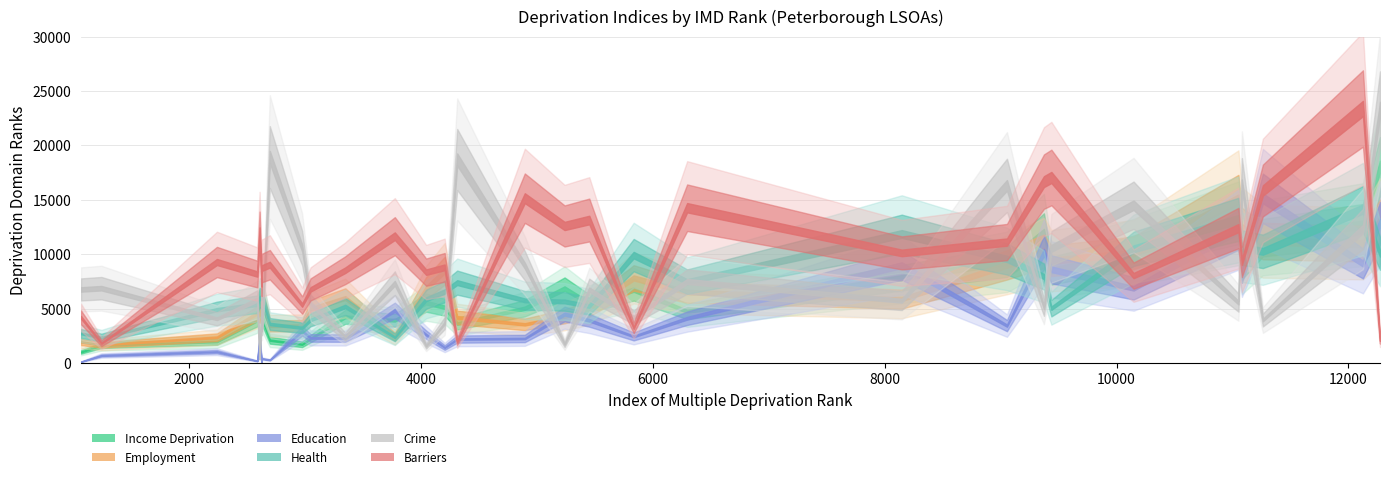

Reading left to right, list all the values displayed in this chart.

Income Deprivation: 1246=1623	1070=1012	2242=1974	2590=3954	2610=5825	2628=3671	2630=4145	2698=2096	2977=1724	3050=2250	3349=4251	3776=3928	4046=5548	4206=5127	4314=3625	4897=5038	5240=6842	5453=5483	5836=6747	6297=4742	8148=7849	9055=9297	9374=11970	9438=8471	10147=10203	11051=12837	11081=9042	11262=11522	12125=12714	12272=18056
Employment: 1246=1671	1070=1936	2242=2371	2590=4580	2610=4334	2628=5334	2630=6130	2698=3413	2977=3436	3050=4984	3349=5973	3776=2430	4046=6872	4206=8483	4314=4192	4897=3555	5240=4289	5453=5026	5836=7819	6297=6517	8148=5875	9055=9025	9374=10268	9438=9413	10147=10115	11051=15039	11081=12401	11262=11208	12125=10976	12272=13062
Education: 1246=693	1070=121	2242=1039	2590=188	2610=2390	2628=28	2630=407	2698=285	2977=2962	3050=2304	3349=2293	3776=4827	4046=2604	4206=1427	4314=2199	4897=2254	5240=4504	5453=3927	5836=2443	6297=4114	8148=8993	9055=3438	9374=10165	9438=8615	10147=6866	11051=12245	11081=8682	11262=15141	12125=9145	12272=12857
Health: 1246=2341	1070=2718	2242=4905	2590=5404	2610=6010	2628=5893	2630=5962	2698=3591	2977=3238	3050=3969	3349=5197	3776=2359	4046=5865	4206=6570	4314=7390	4897=5757	5240=5659	5453=5233	5836=9917	6297=7483	8148=11860	9055=9569	9374=7951	9438=5038	10147=10494	11051=13204	11081=10614	11262=10264	12125=14152	12272=10085
Crime: 1246=6878	1070=6764	2242=4065	2590=5818	2610=366	2628=5561	2630=3004	2698=18936	2977=10568	3050=5466	3349=2420	3776=7330	4046=1567	4206=3664	4314=18708	4897=8953	5240=1736	5453=6741	5836=4205	6297=7496	8148=5724	9055=16329	9374=5103	9438=10541	10147=14505	11051=5554	11081=16383	11262=3951	12125=12317	12272=23313
Barriers: 1246=1824	1070=4194	2242=9285	2590=8180	2610=12106	2628=7241	2630=8732	2698=9038	2977=5330	3050=6770	3349=8532	3776=11660	4046=8352	4206=8796	4314=1971	4897=15153	5240=12598	5453=13144	5836=3239	6297=14275	8148=10120	9055=11117	9374=16676	9438=17054	10147=8035	11051=12401	11081=9301	11262=15861	12125=23399	12272=2100